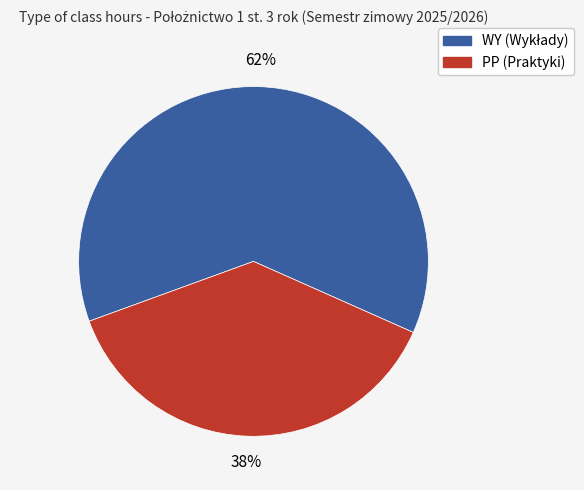

Is there any slice that represents more than half of the pie?

Yes